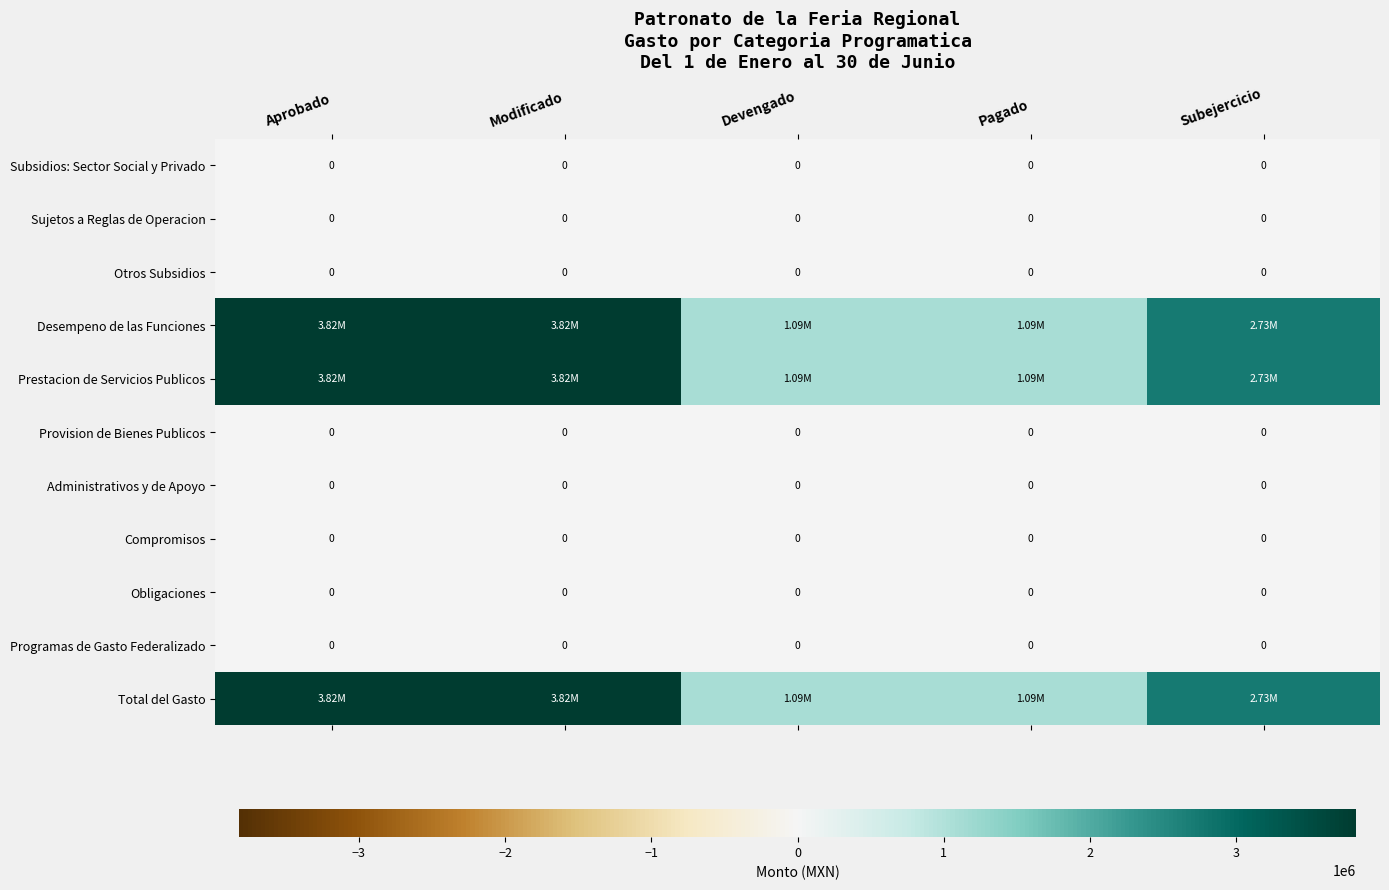

Is it true that Provision de Bienes Publicos equals 0.0 at Pagado?

True